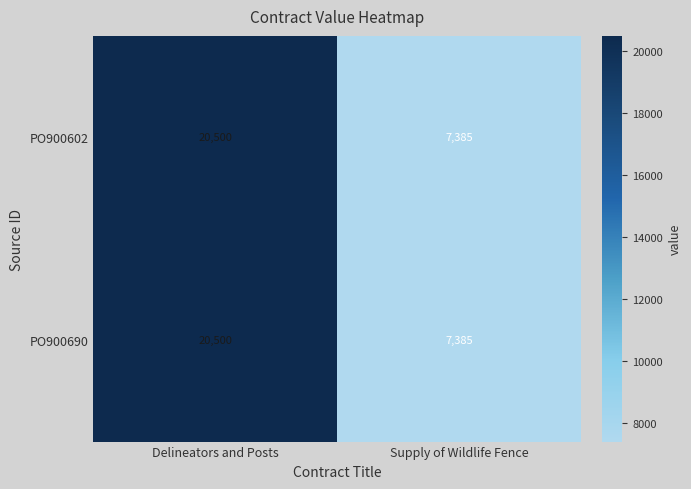

Reading left to right, transcribe all the data shown in this chart.

PO900602: 20500	7385
PO900690: 20500	7385